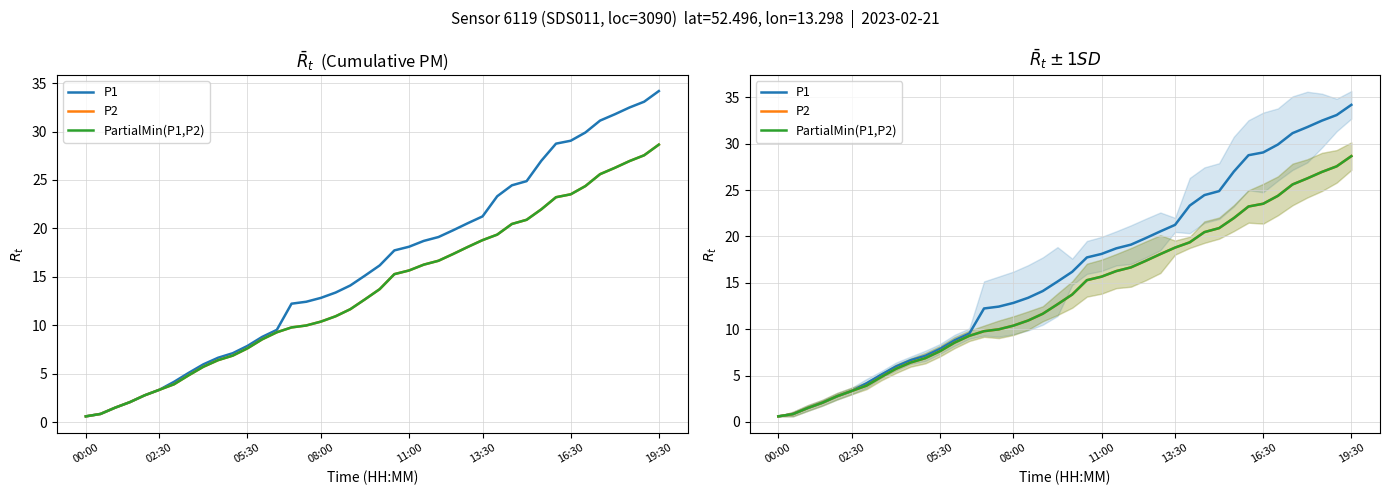

What is the lowest value of the PartialMin(P1,P2) series?

0.6